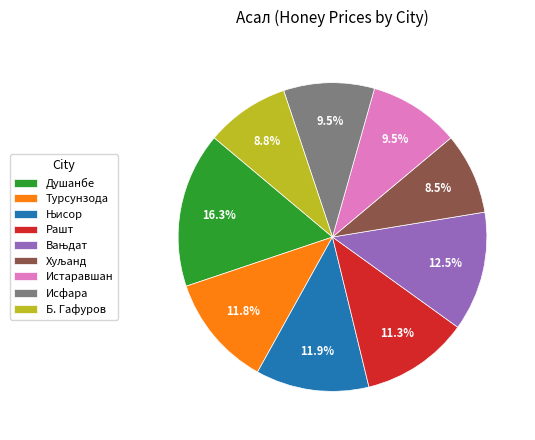

Is Турсунзода the majority of the pie?

No